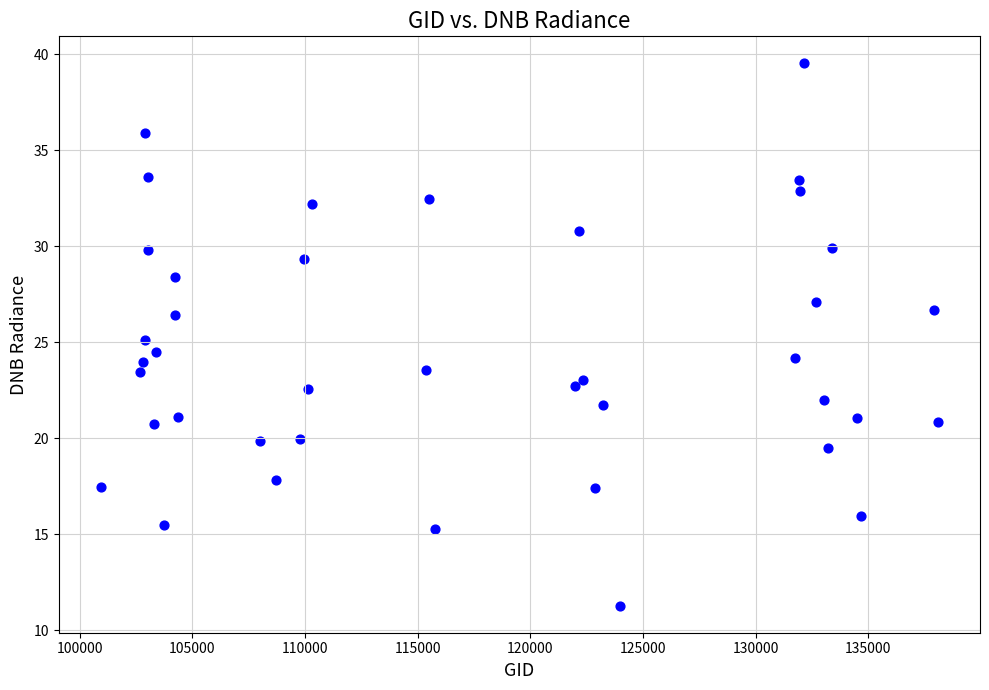

What is the range of X values (max minus min)?

37175.0